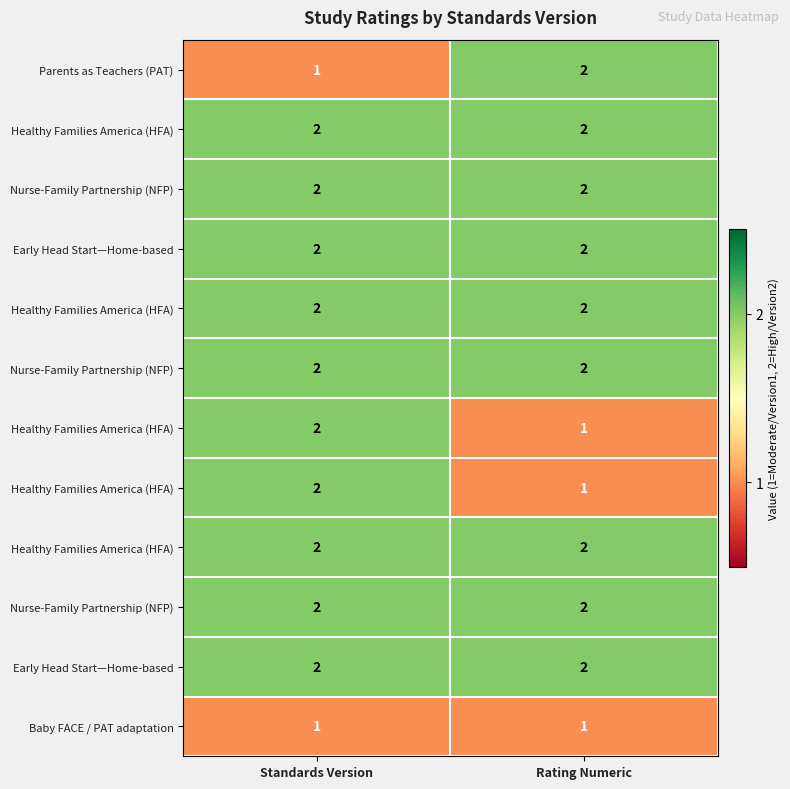

At how many categories does at least one series exceed 1?

2